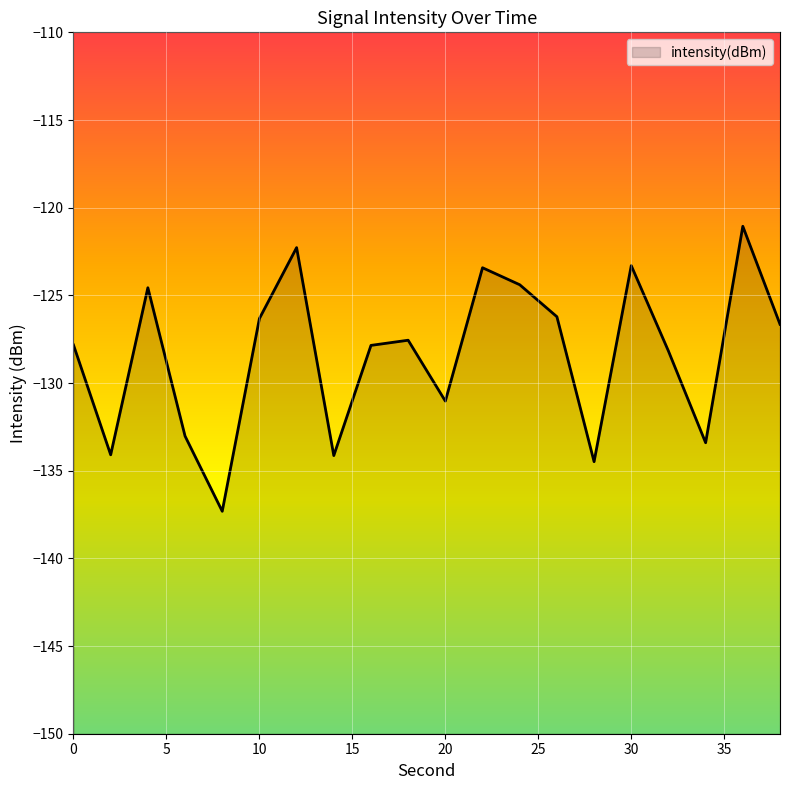

Between 36 and 26, which is larger?

36